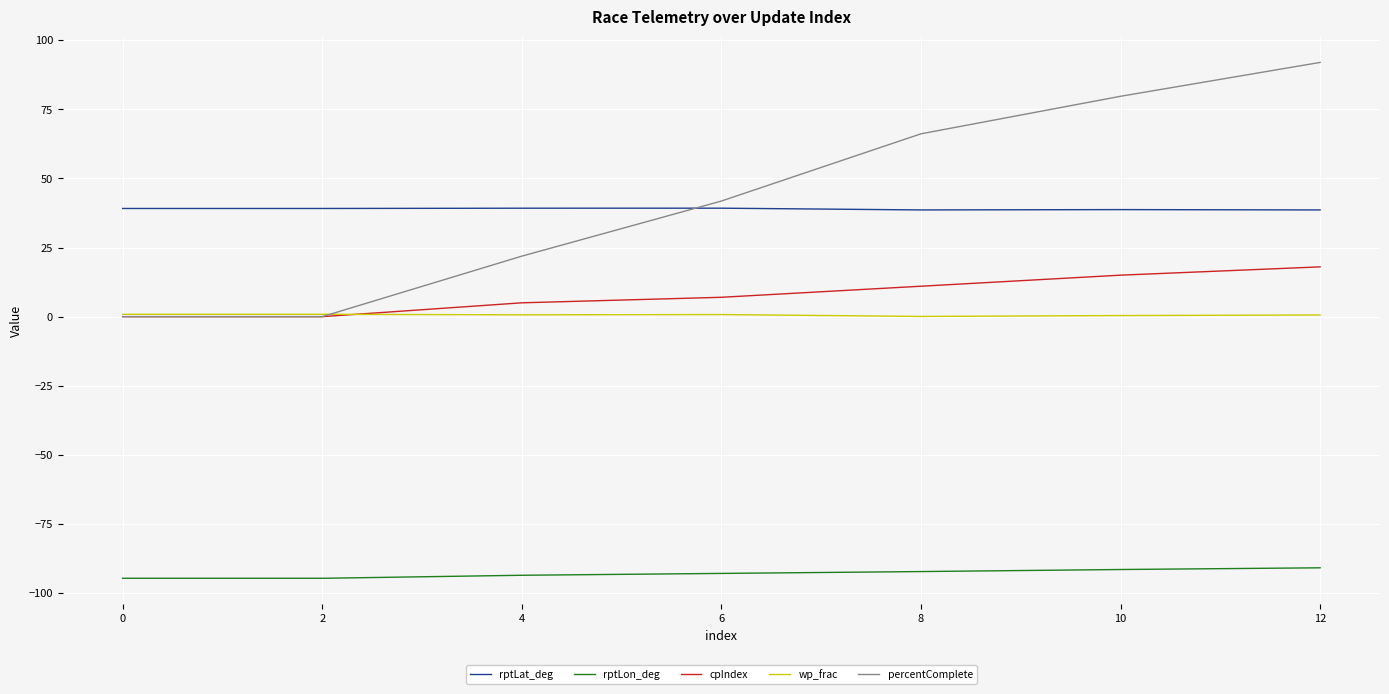

List the series in order of their peak value, lowest first.

rptLon_deg, wp_frac, cpIndex, rptLat_deg, percentComplete